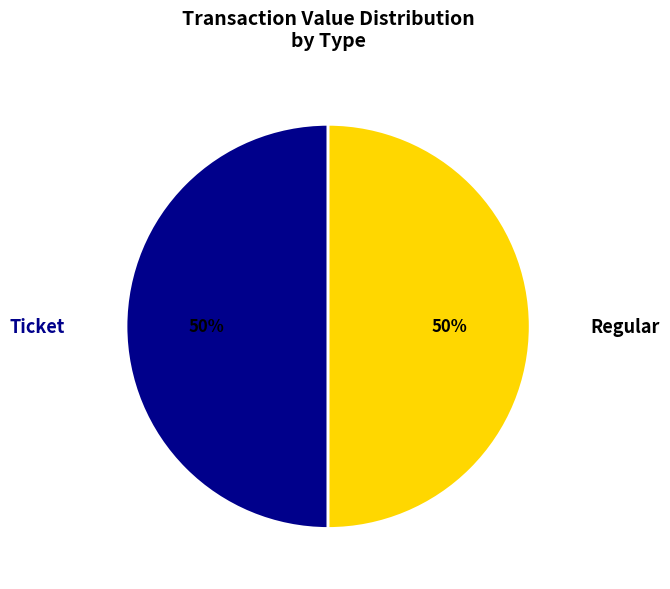

Is the sum of Ticket and Regular greater than half?

Yes